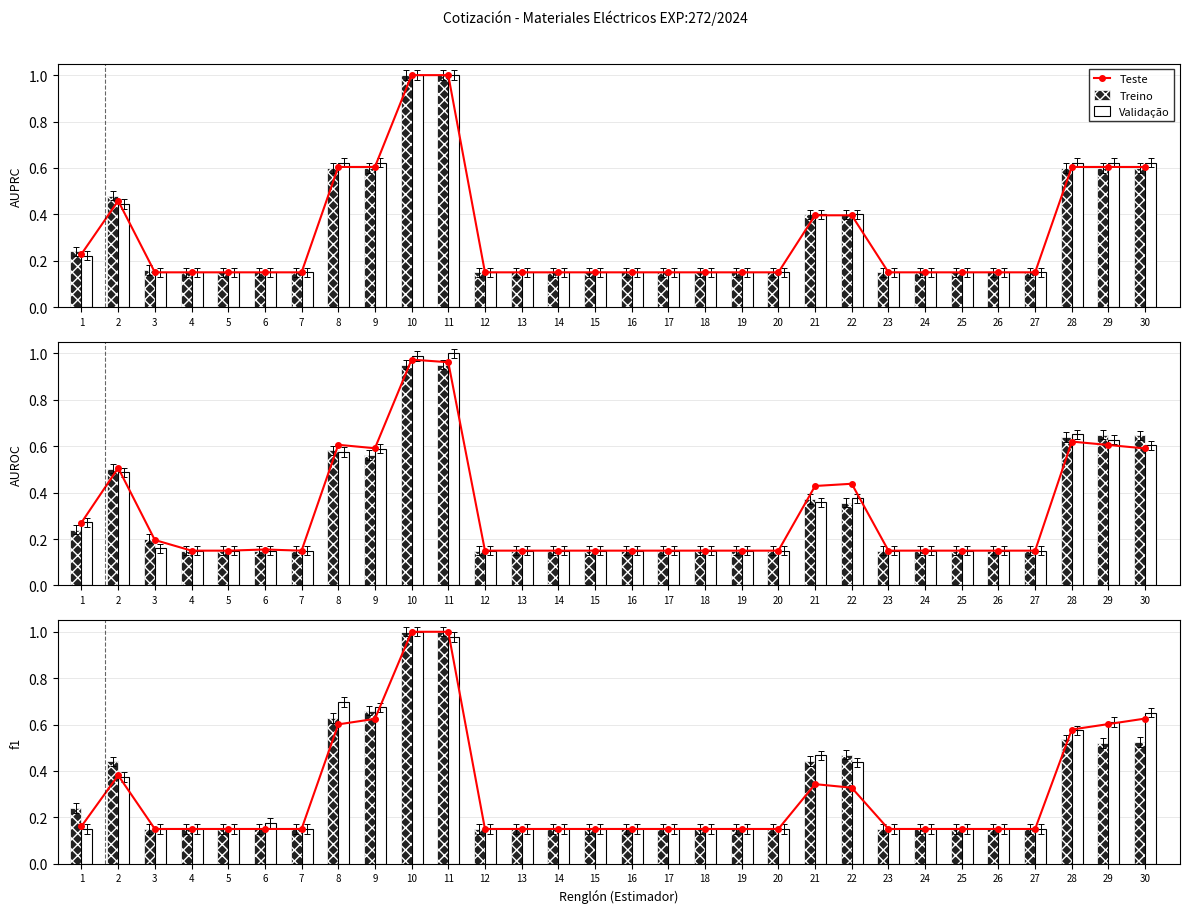

The Teste series shows 0.6 at 9. True or false?

True